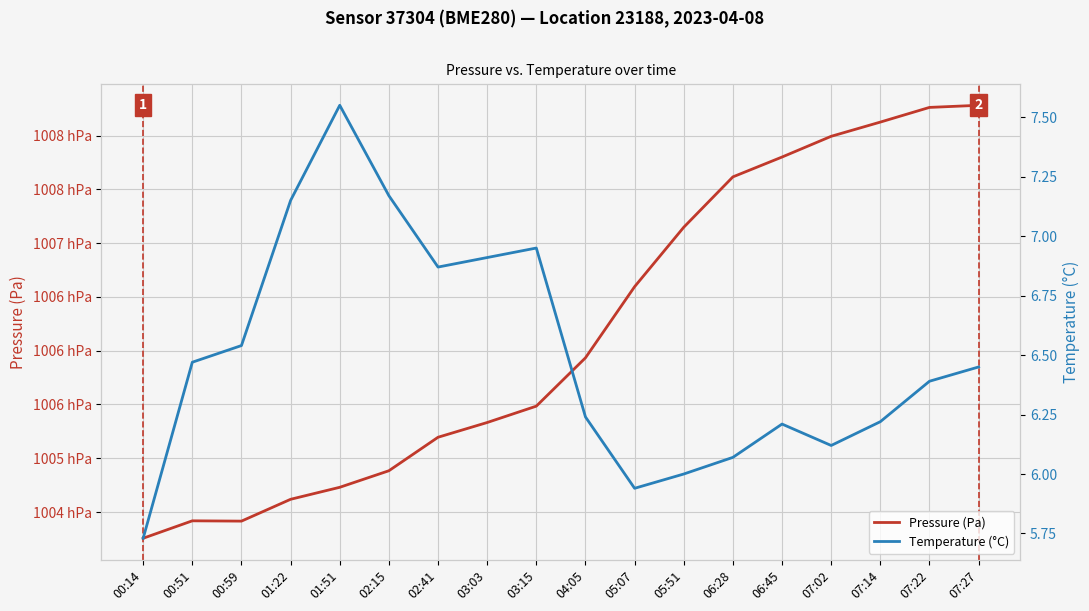

What is the sum of the Temperature (°C) values at 00:59 and 07:22?

12.9